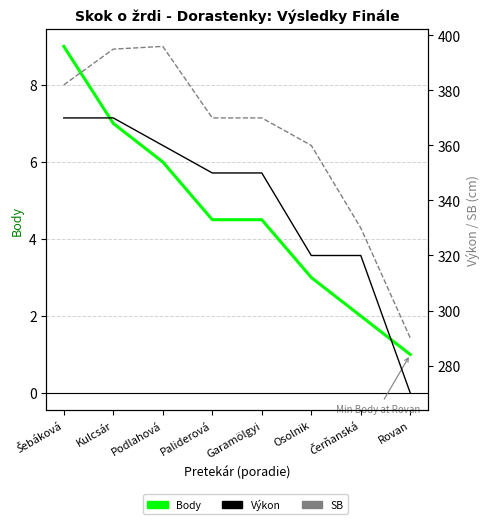

What is the difference between the maximum and minimum values in the Body series?

8.0